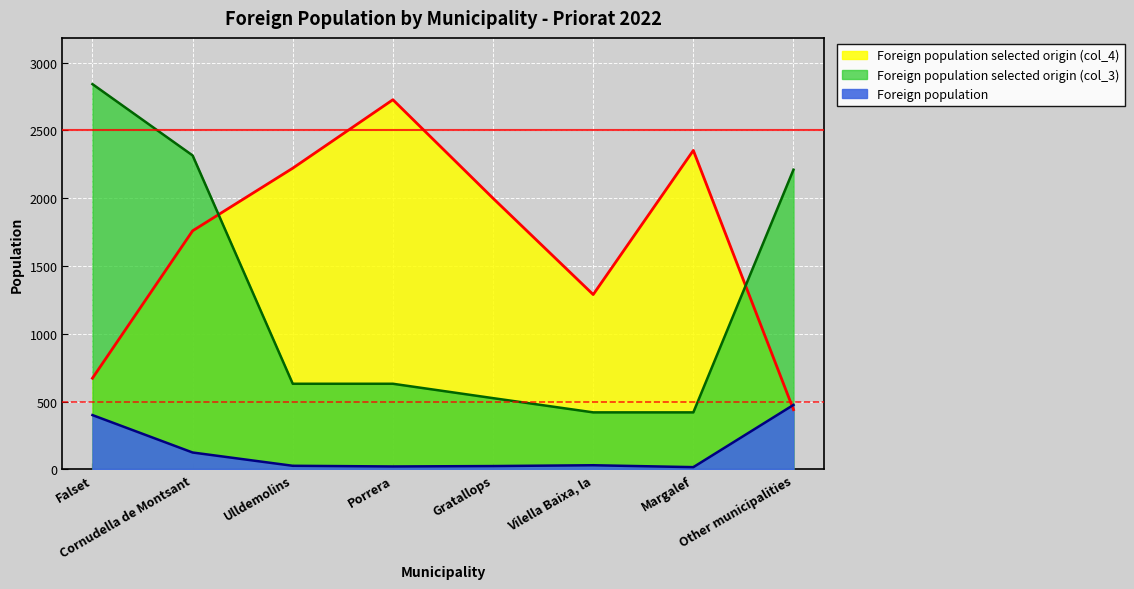

What is the difference between the second highest and second lowest values in the Foreign population selected origin (col_4) series?

1680